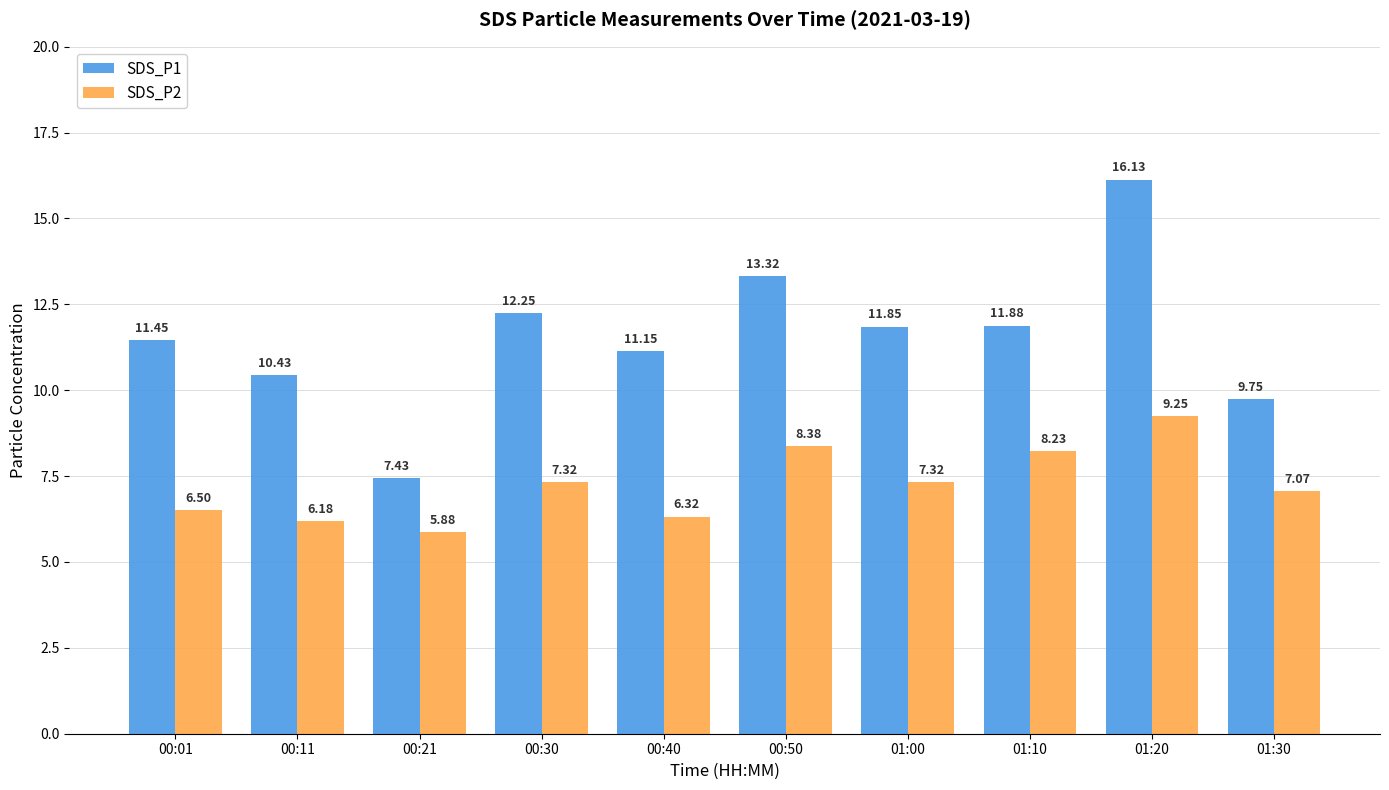

What is the average value of the SDS_P2 series?

7.2